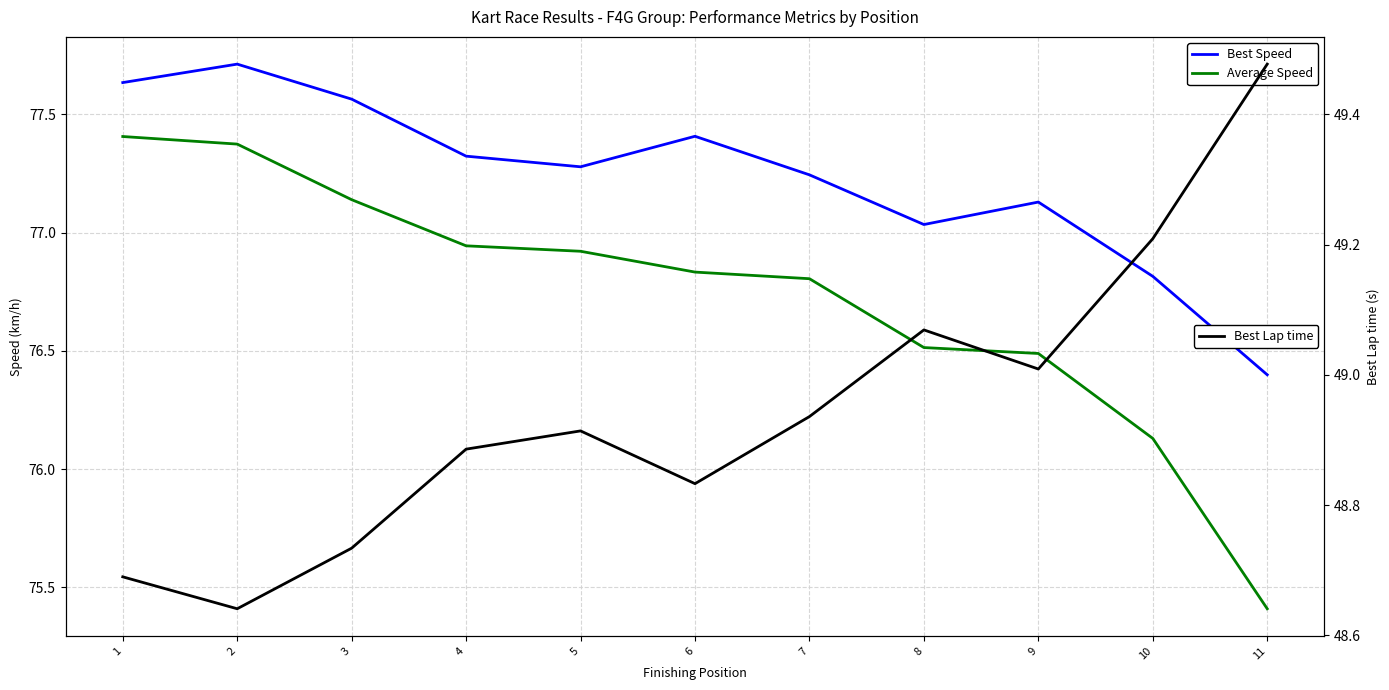

True or false: Best Speed and Best Lap time cross at least once.

False